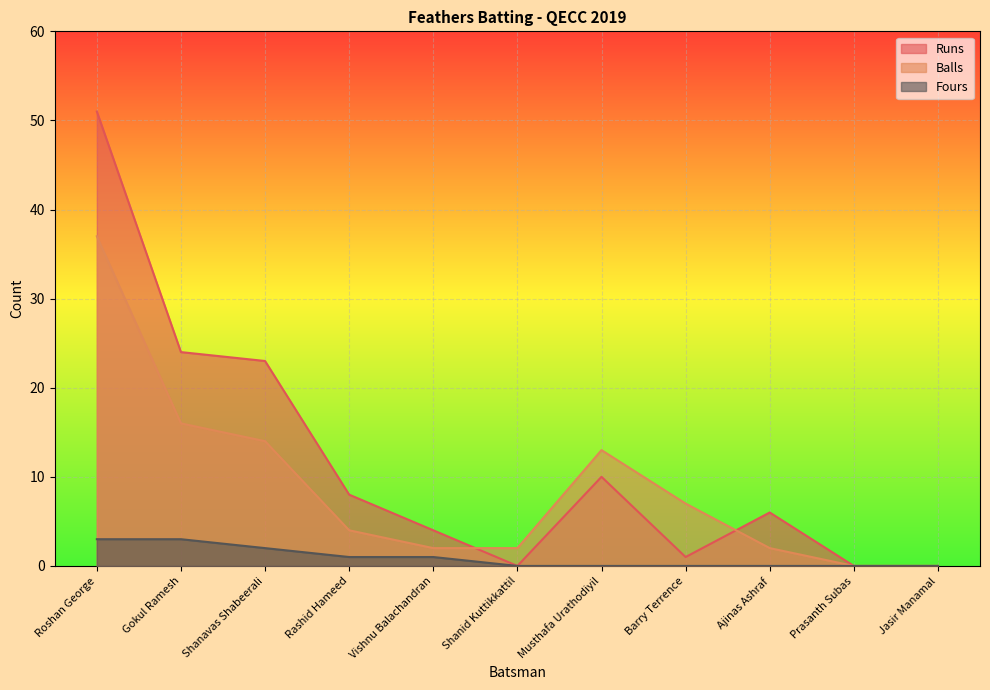

Which series has the widest spread of values?

Runs